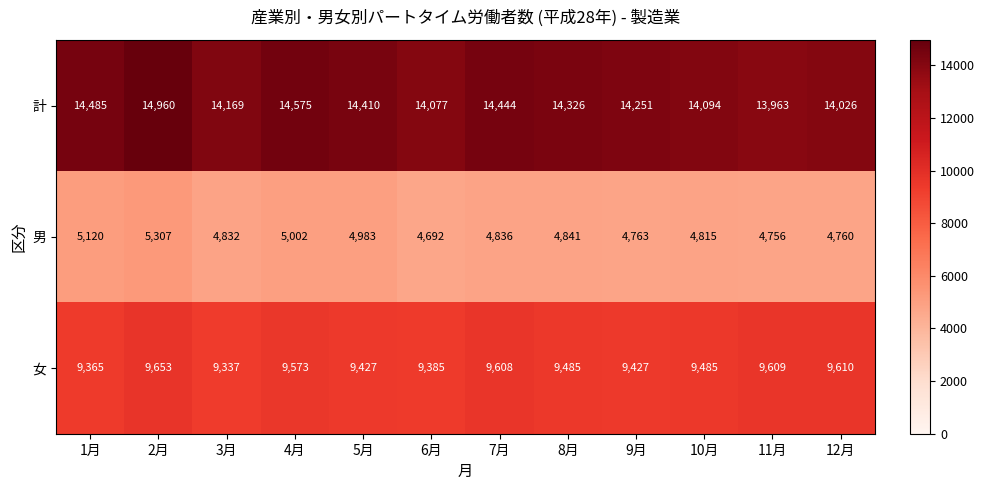

The value of 計 at 12月 is 14026. True or false?

True